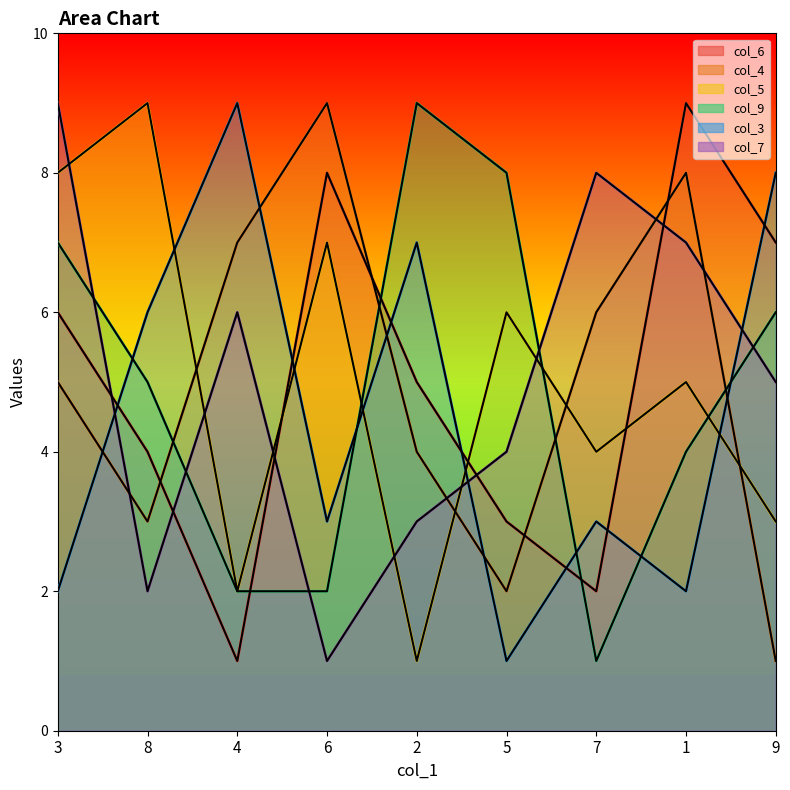

Where does the col_9 series first go above 5?

3